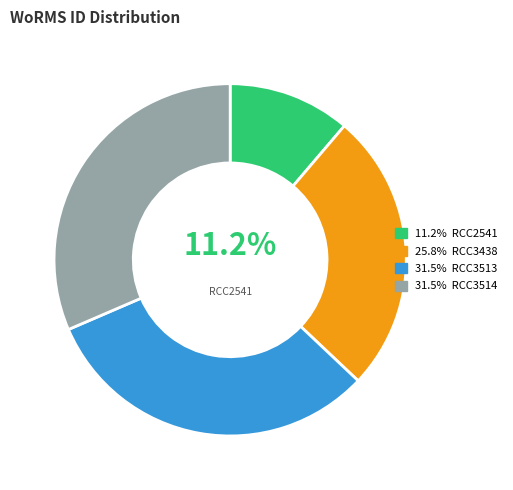

Is there a majority slice in this chart?

No